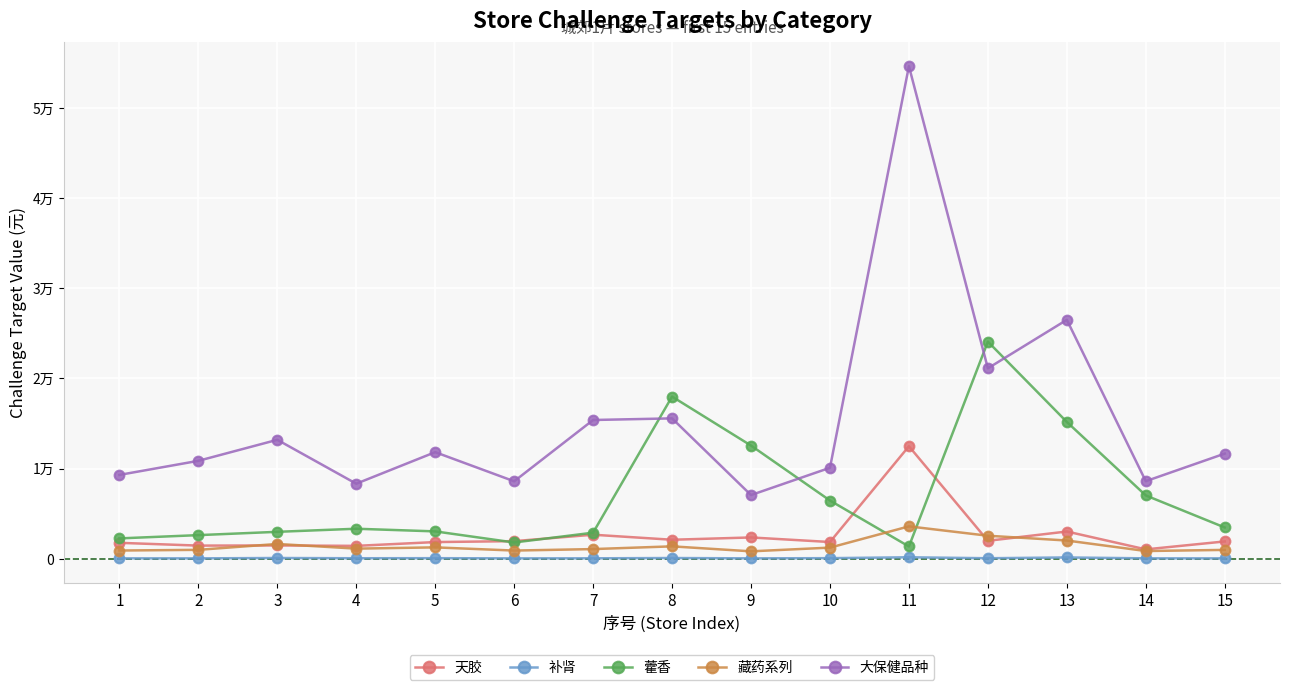

Does the chart have visible grid lines?

Yes